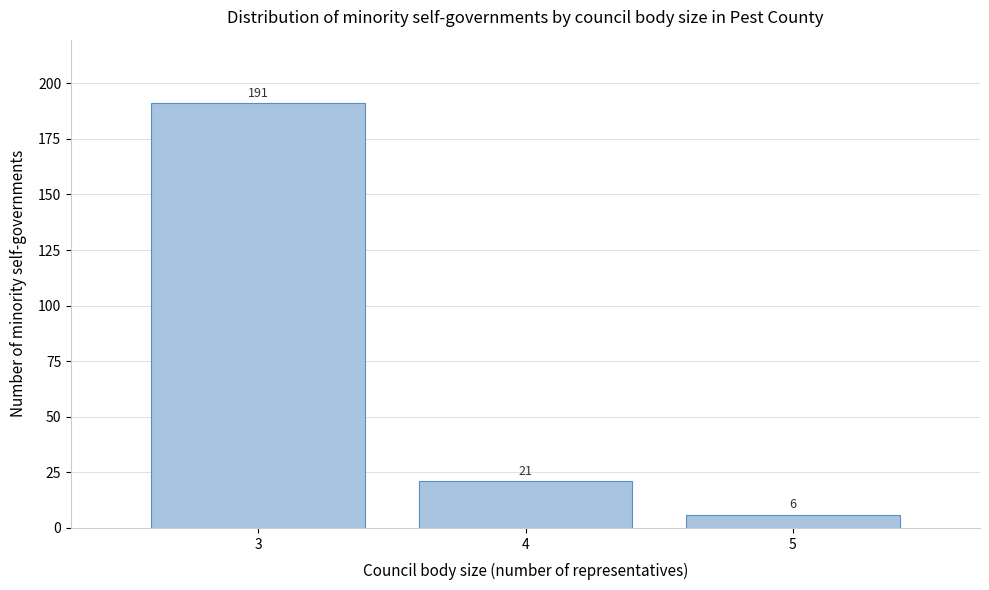

Reading left to right, list every bar in this chart as the range it spans on the x-axis followed by its height.

2.5 to 3.5: 191
3.5 to 4.5: 21
4.5 to 5.5: 6